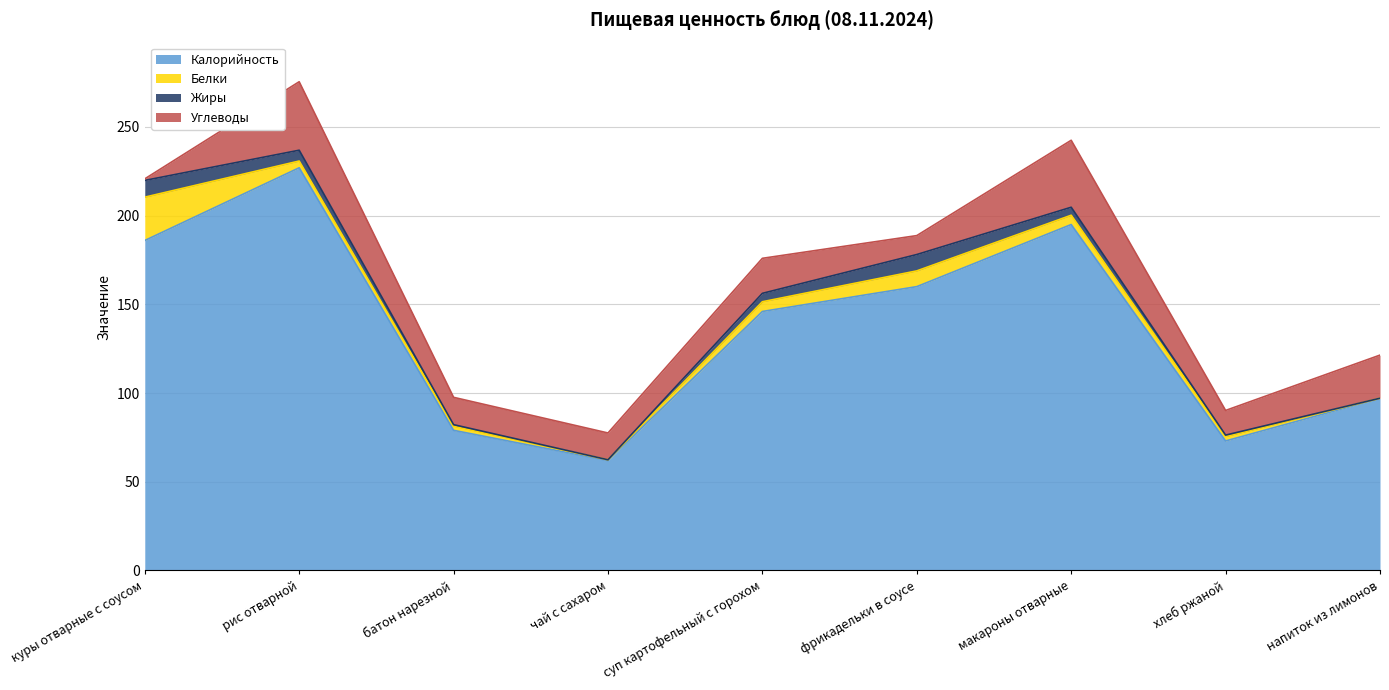

At which category is the sum across all series the highest?

рис отварной